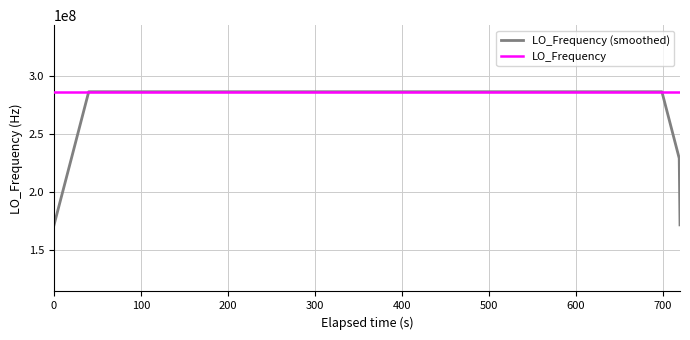

What is the maximum value for LO_Frequency (smoothed)?

286047000.7